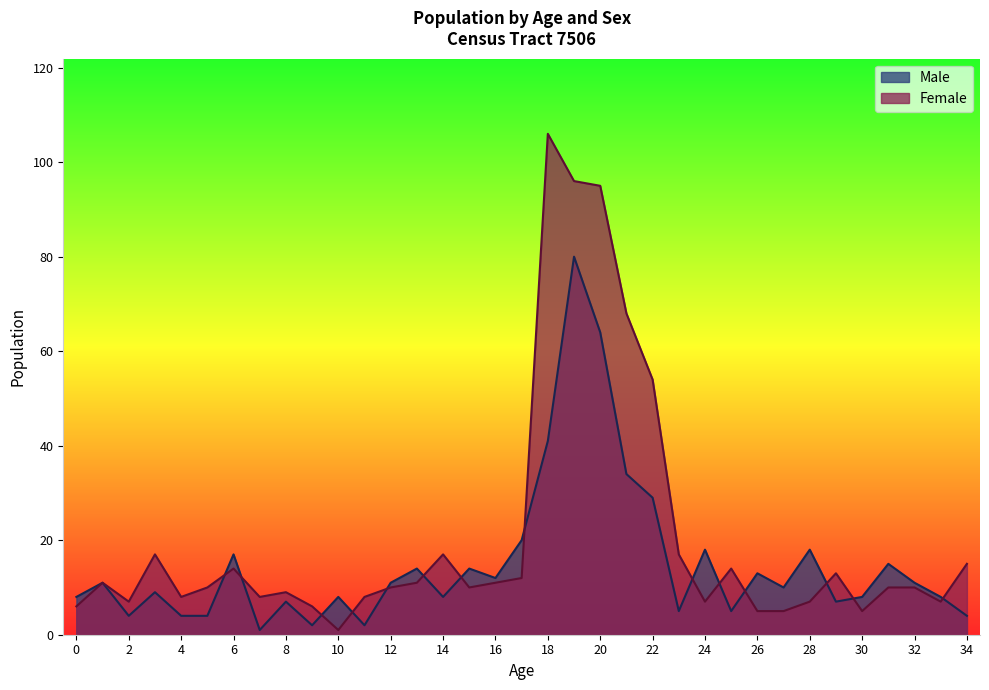

Is the value of Male at 1 greater than the value of Female at 19?

No